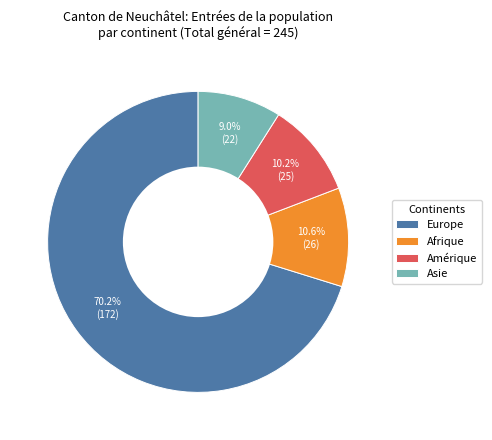

What is the ratio of the value at Europe to the value at Amérique?

6.9